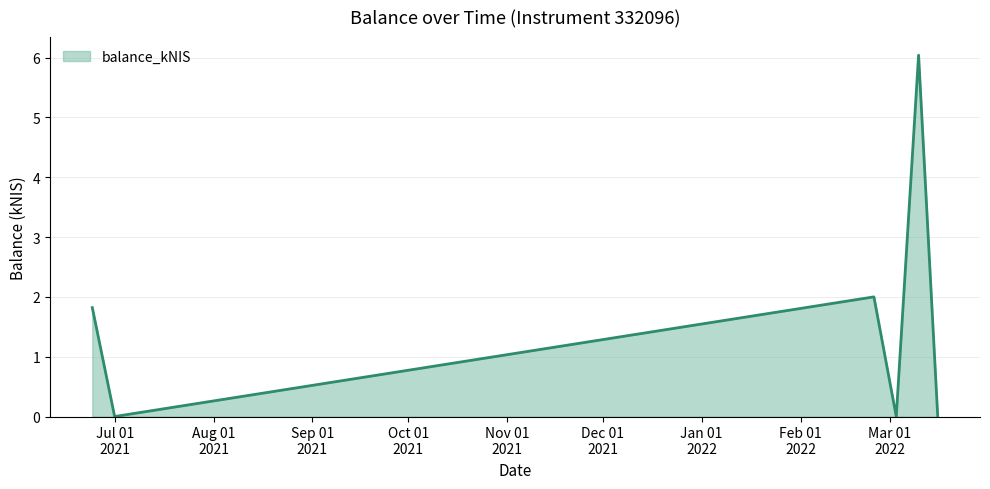

How many series are shown in this chart?

1